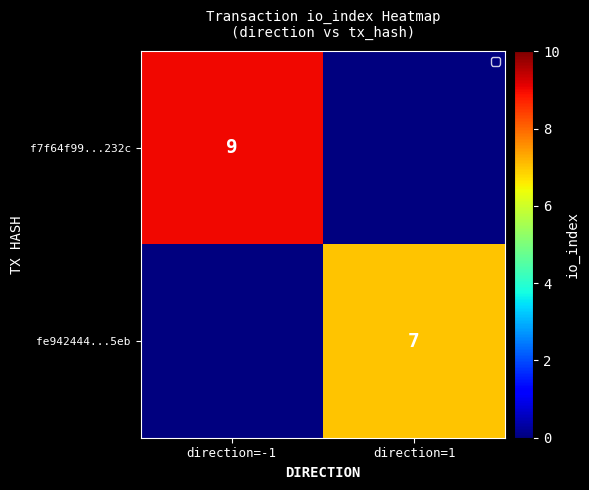

The f7f64f99...232c series shows 9 at direction=-1. True or false?

True